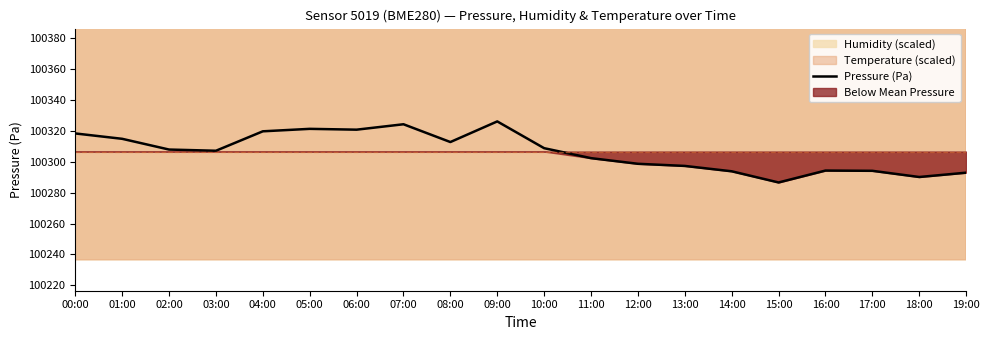

Is this an area chart (filled region under the line)?

No